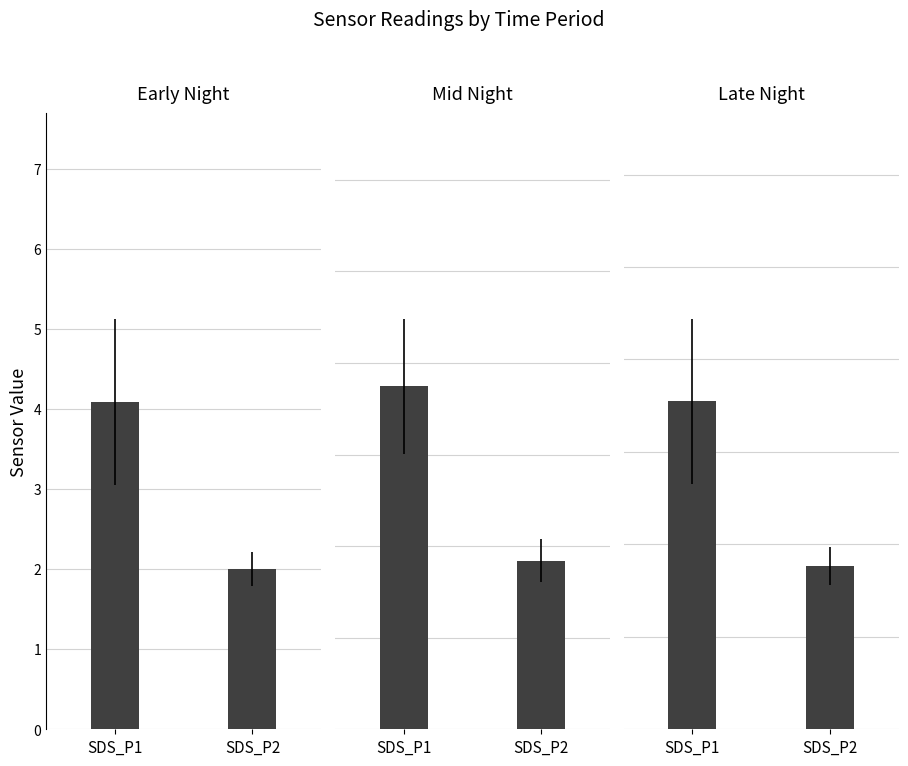

The value of Late Night at SDS_P1 is 3.5. True or false?

True